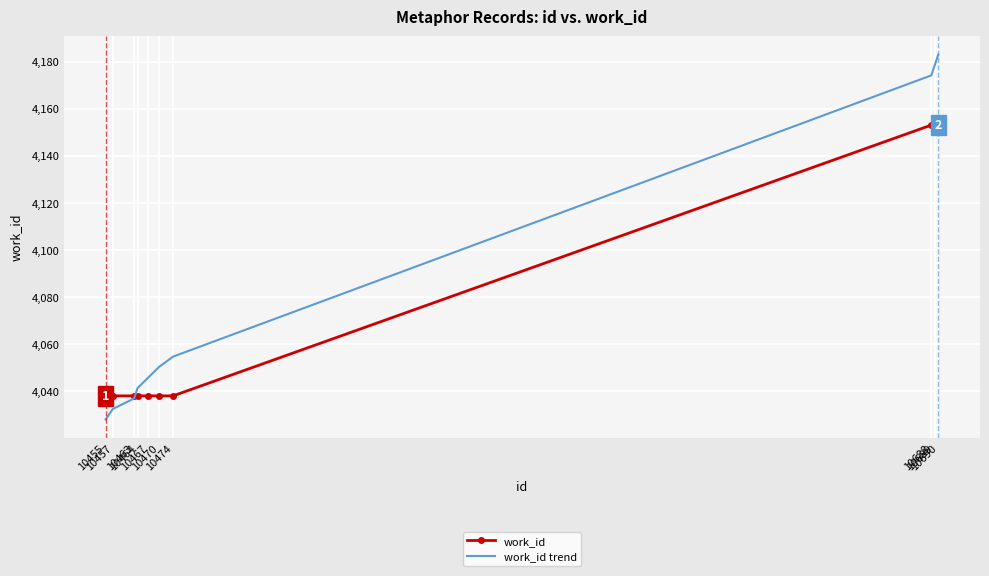

Between which two adjacent categories do work_id trend and work_id first intersect?

10463 and 10464